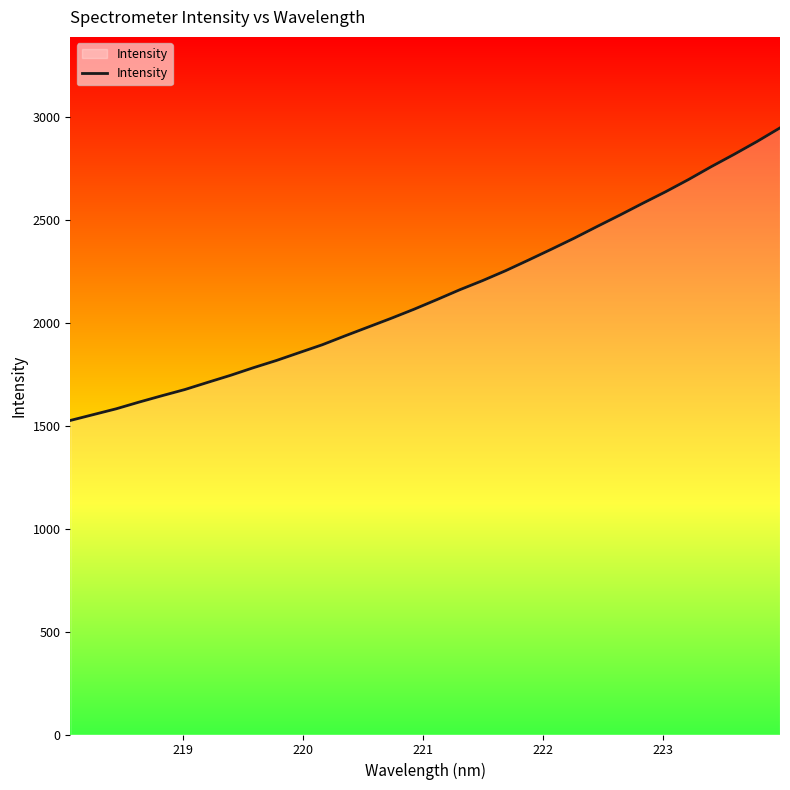

What is the difference between the maximum and second lowest values?

1392.3